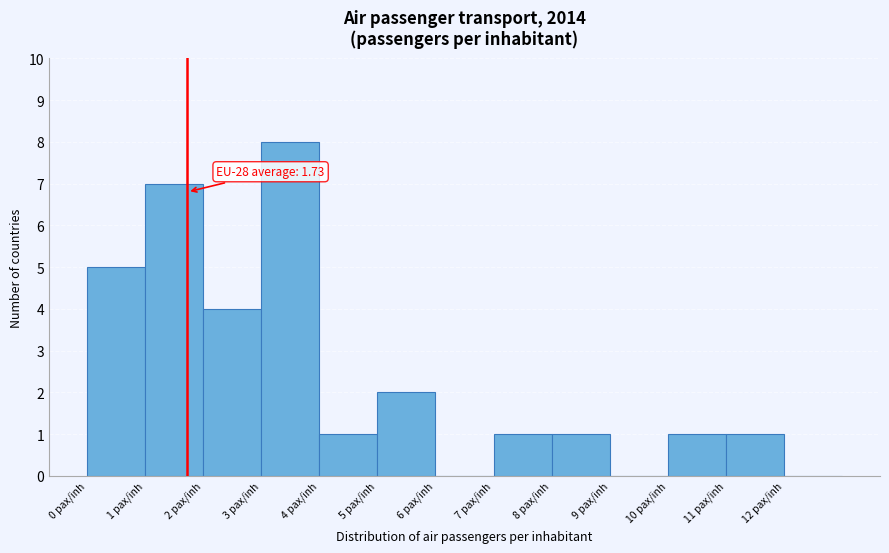

Which range on the x-axis has the tallest bar?

3 to 4